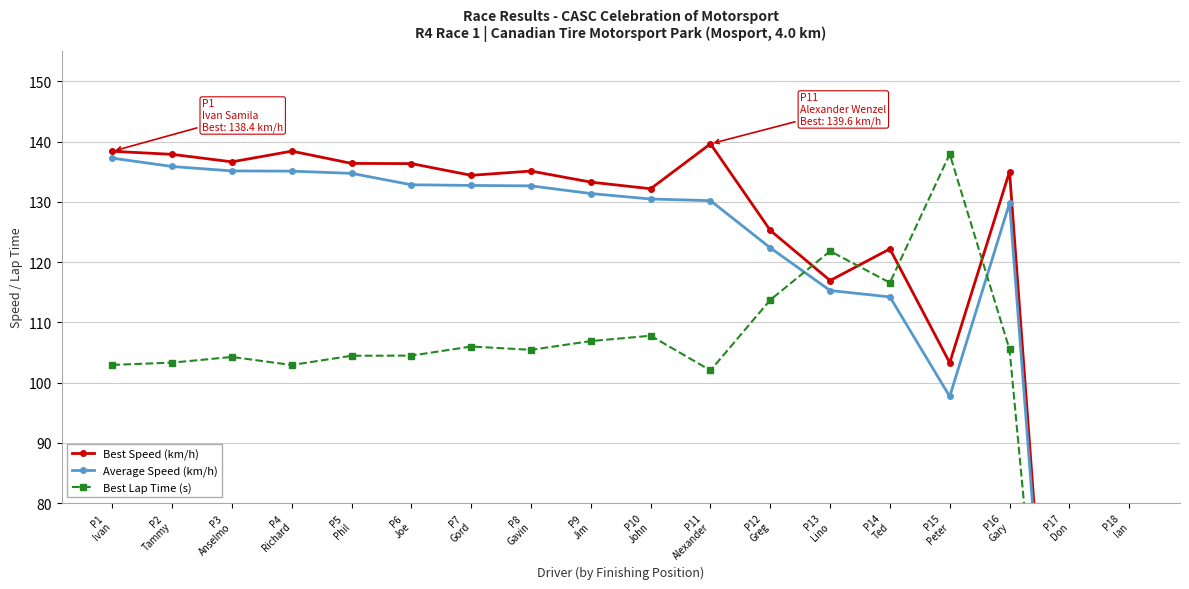

List the labels in order of Best Speed (km/h) value, largest first.

P11
Alexander, P4
Richard, P1
Ivan, P2
Tammy, P3
Anselmo, P5
Phil, P6
Joe, P8
Gavin, P16
Gary, P7
Gord, P9
Jim, P10
John, P12
Greg, P14
Ted, P13
Lino, P15
Peter, P17
Don, P18
Ian